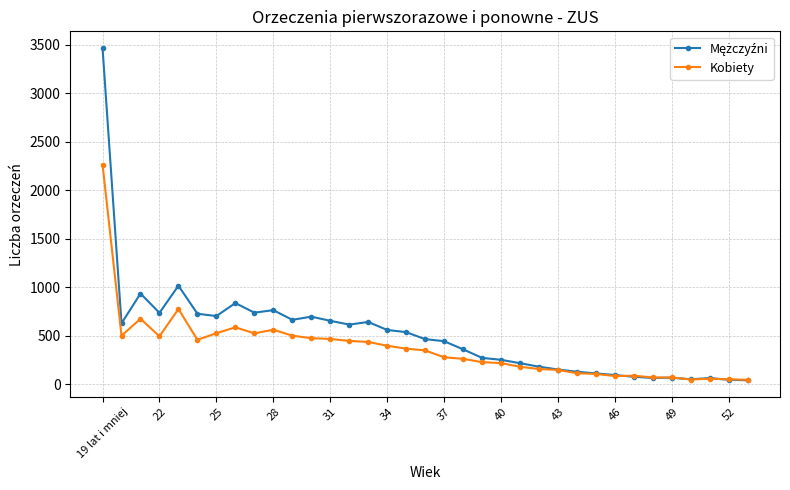

True or false: Kobiety has more than 0 interior local peaks.

True